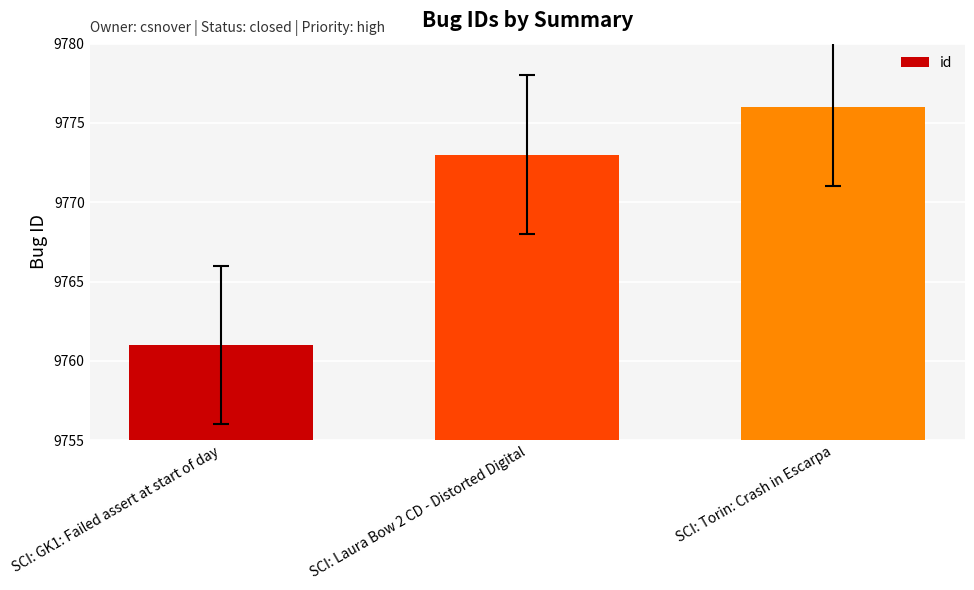

Rank the categories by value from lowest to highest.

SCI: GK1: Failed assert at start of day, SCI: Laura Bow 2 CD - Distorted Digital, SCI: Torin: Crash in Escarpa